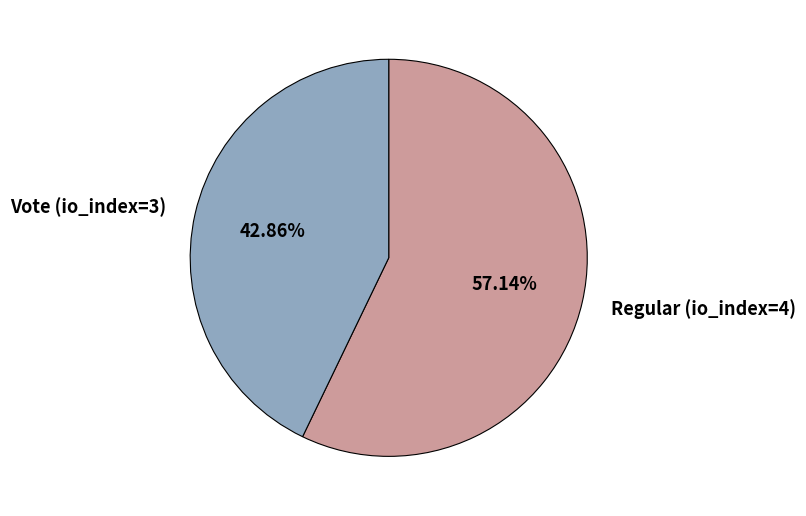

To the nearest percent, what is the combined percentage of Vote (io_index=3) and Regular (io_index=4)?

100%